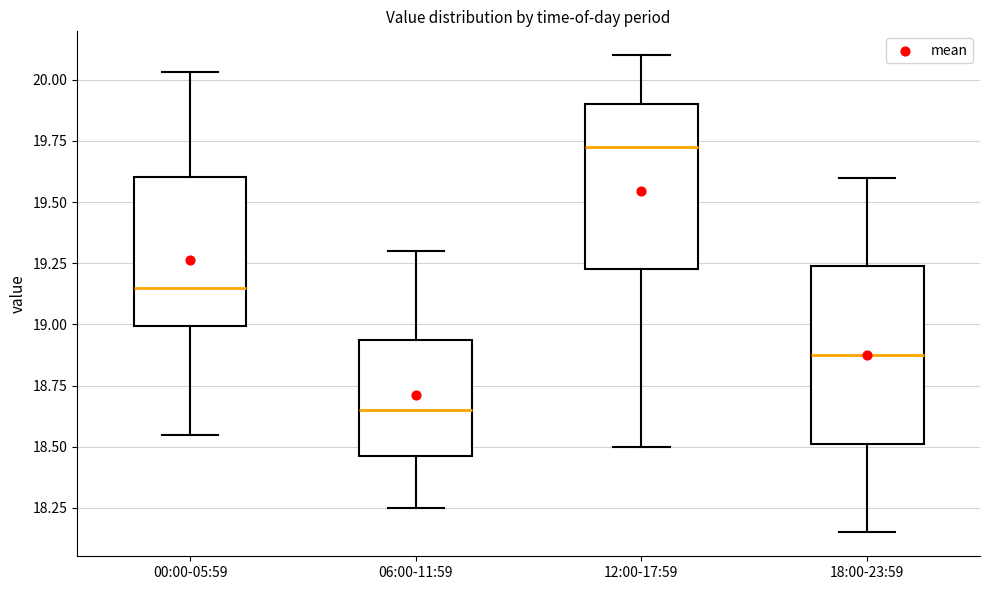

Comparing the boxes themselves (not the whiskers), which one is the tallest?

18:00-23:59